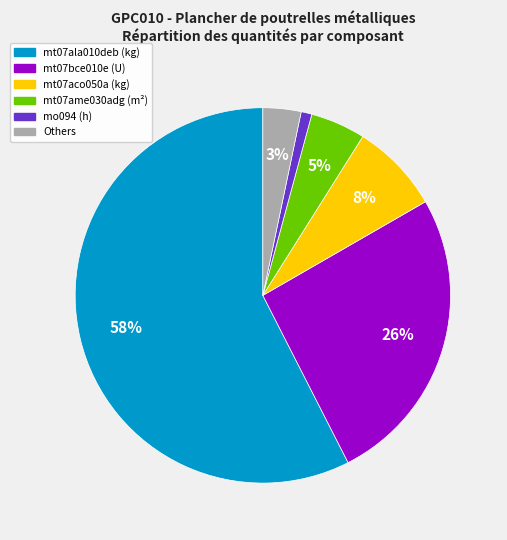

To the nearest percent, what is the average slice percentage?

17%